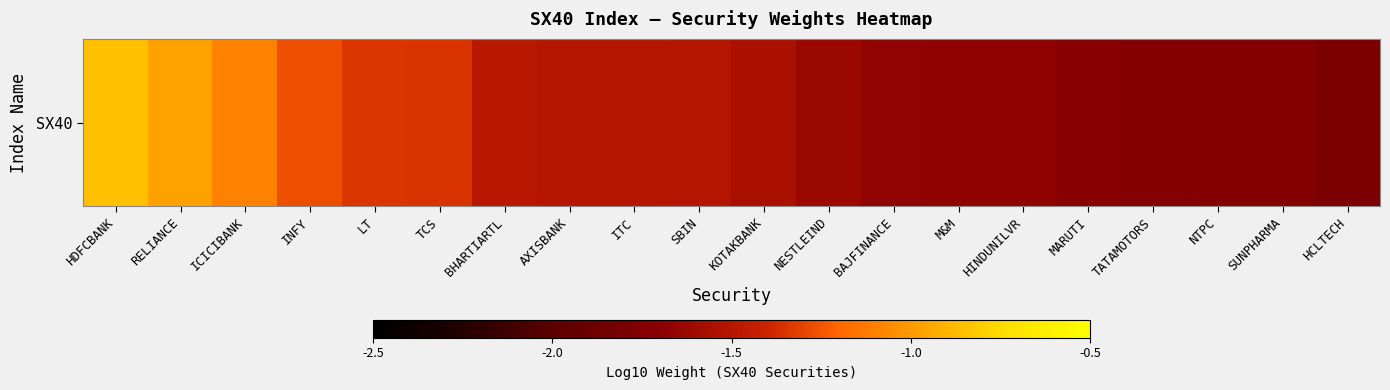

What is the average value?

-1.5